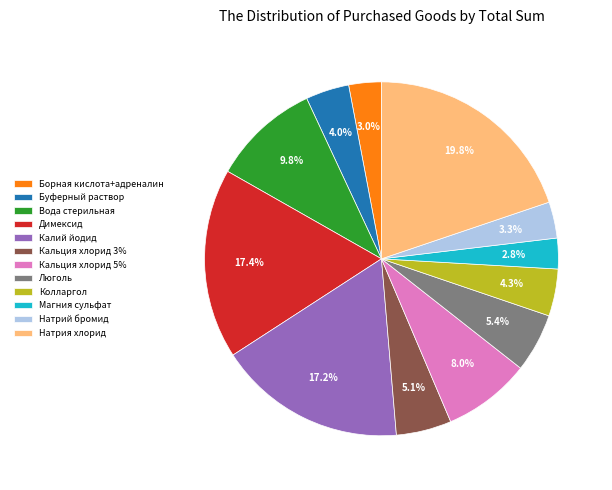

Combined, what portion of the pie is Натрий бромид and Буферный раствор?

7.3%